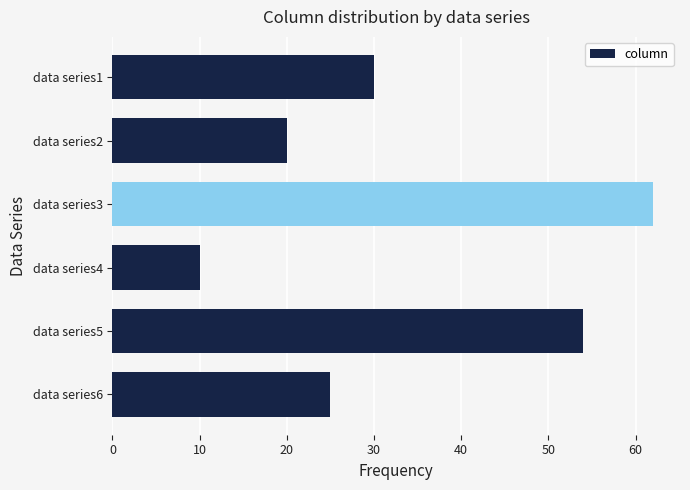

Rank the categories by value from lowest to highest.

data series4, data series2, data series6, data series1, data series5, data series3